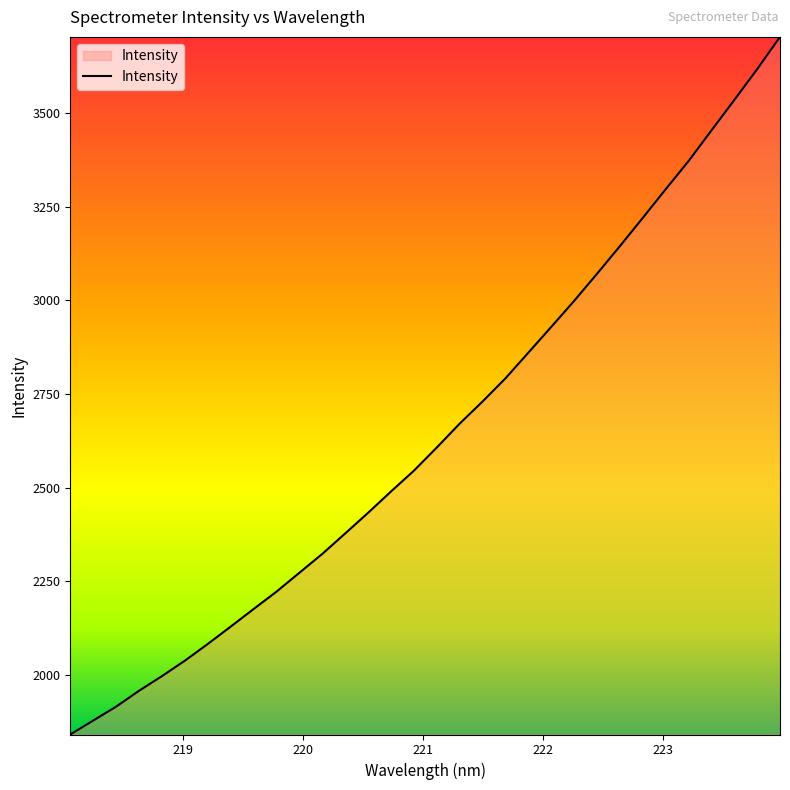

What is the difference between the maximum and minimum values?

1861.4